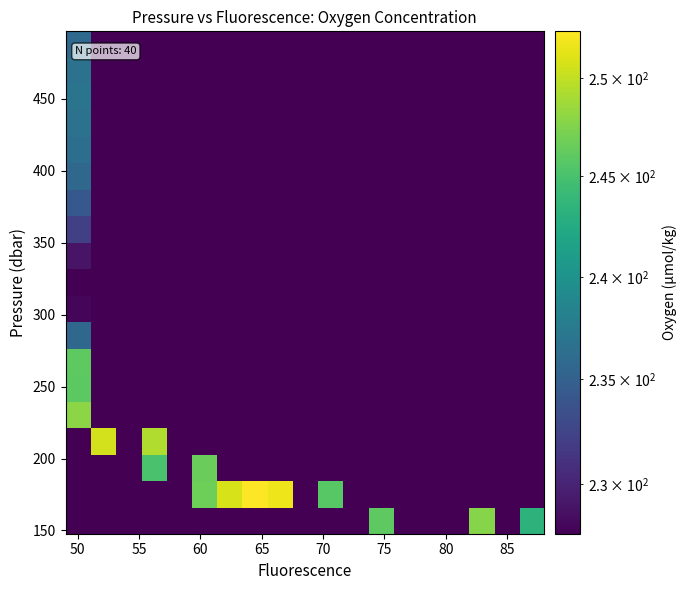

Count the number of categories in the chart.

19